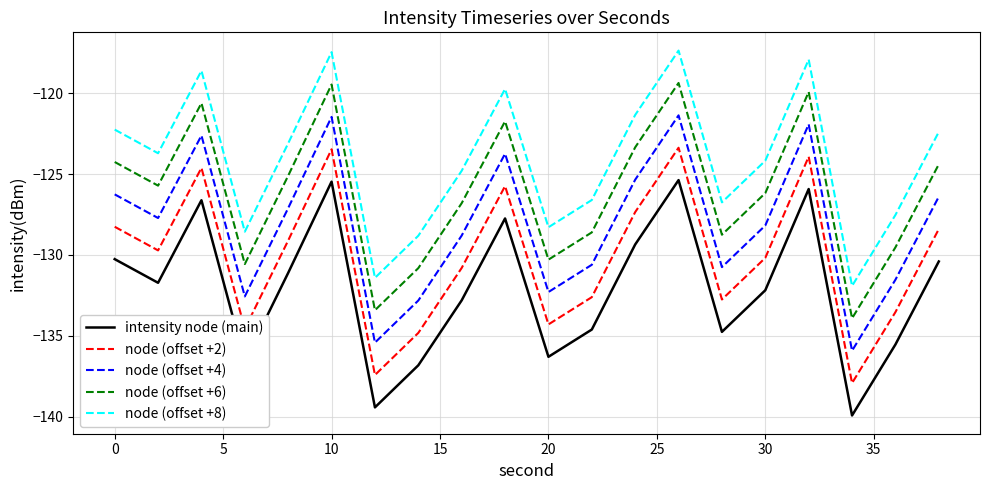

What is the difference between the maximum and minimum values in the node (offset +8) series?

14.5